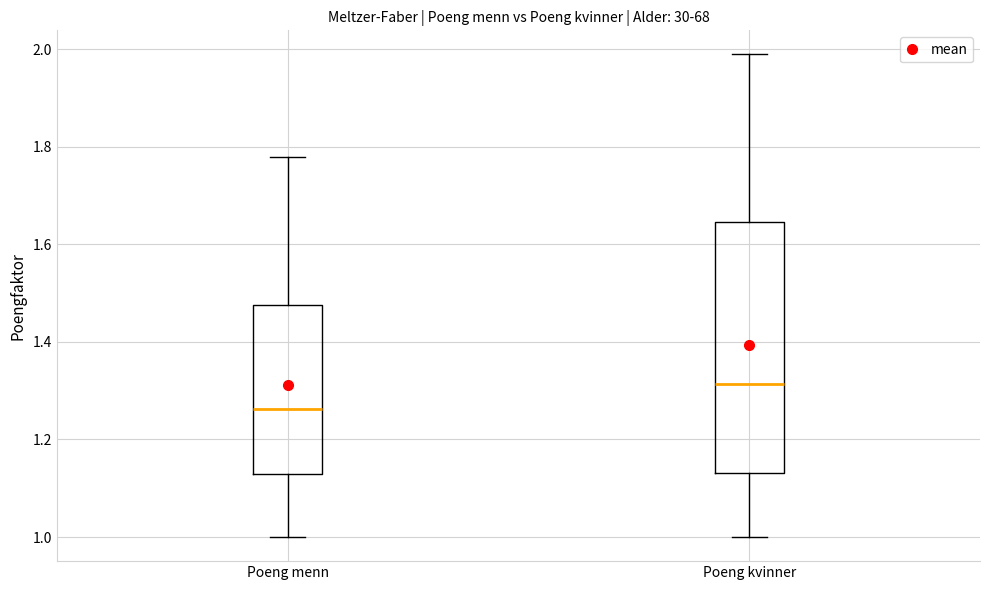

Where does the upper whisker of the box for Poeng menn end on the y-axis? The values are not printed on the chart, so give them approximately, as read against the axis.

1.78